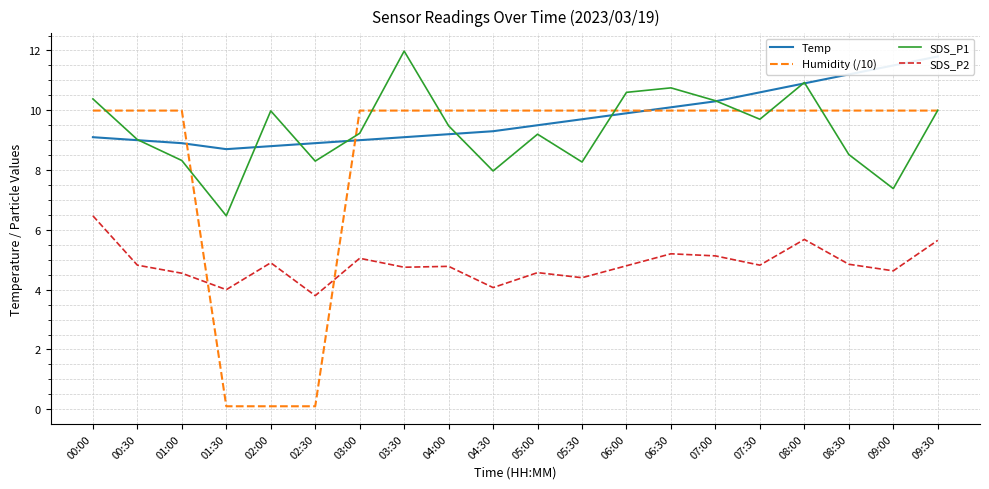

Rank the series at 06:30 from highest to lowest value.

SDS_P1, Temp, Humidity (/10), SDS_P2